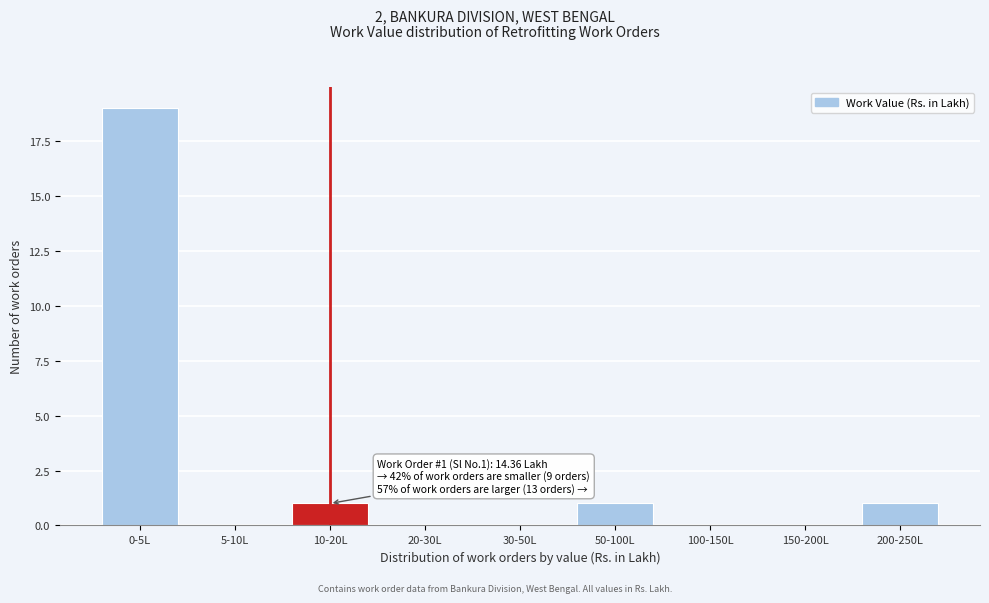

Reading left to right, what are all the values shown in this chart?

0-5L=19	5-10L=0	10-20L=1	20-30L=0	30-50L=0	50-100L=1	100-150L=0	150-200L=0	200-250L=1